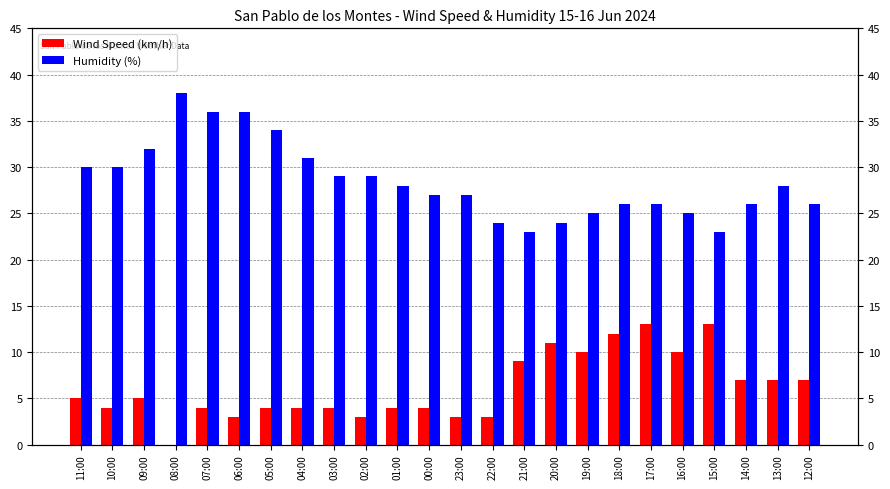

Rank the categories by Humidity (%) value from highest to lowest.

08:00, 07:00, 06:00, 05:00, 09:00, 04:00, 11:00, 10:00, 03:00, 02:00, 01:00, 13:00, 00:00, 23:00, 18:00, 17:00, 14:00, 12:00, 19:00, 16:00, 22:00, 20:00, 21:00, 15:00